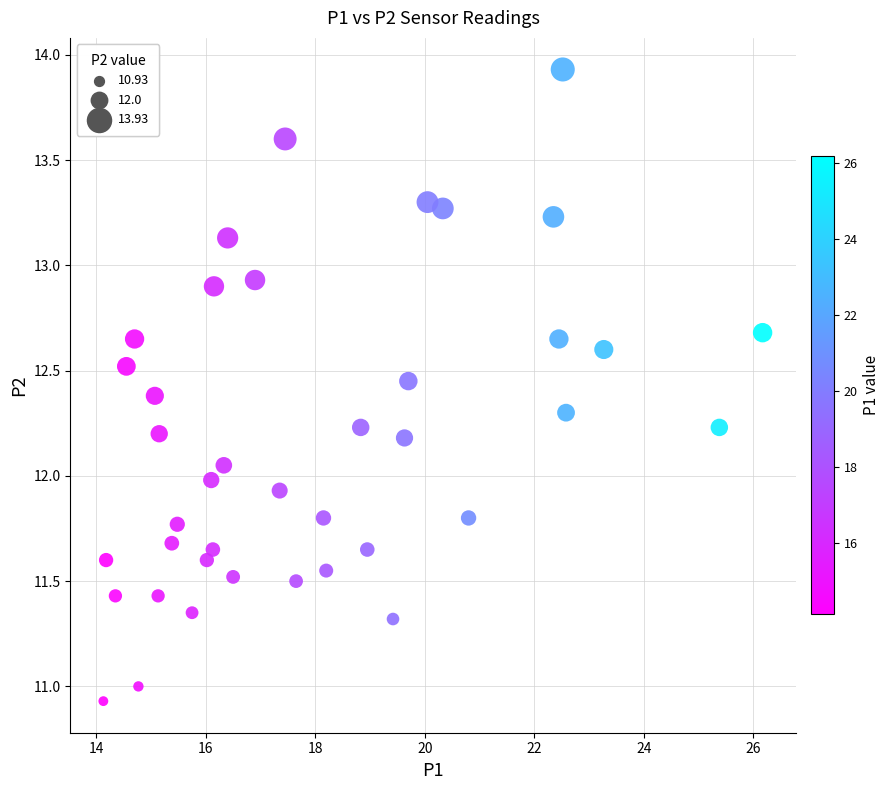

What is the range of X values (max minus min)?

12.0